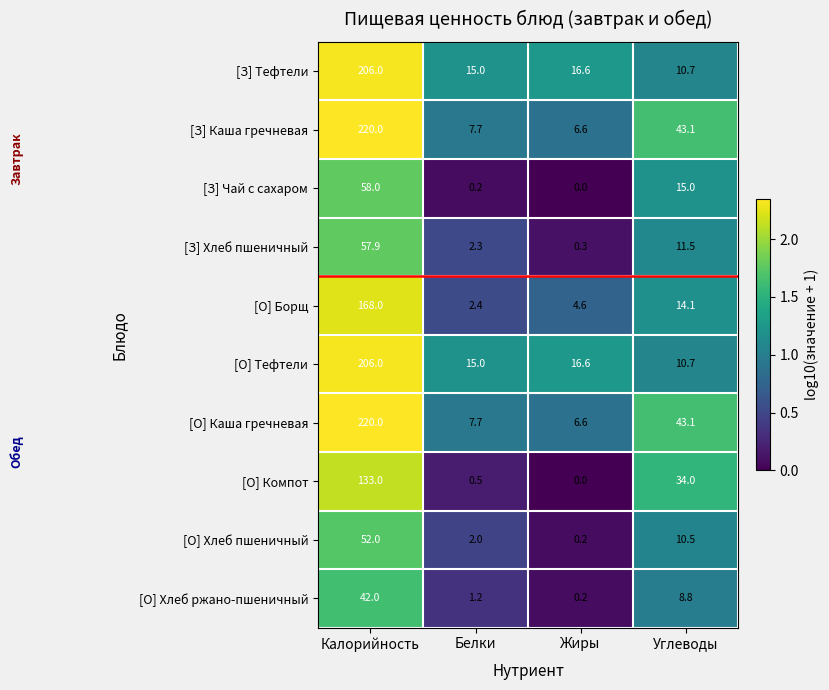

What is the average value of the [О] Хлеб пшеничный series?

16.2